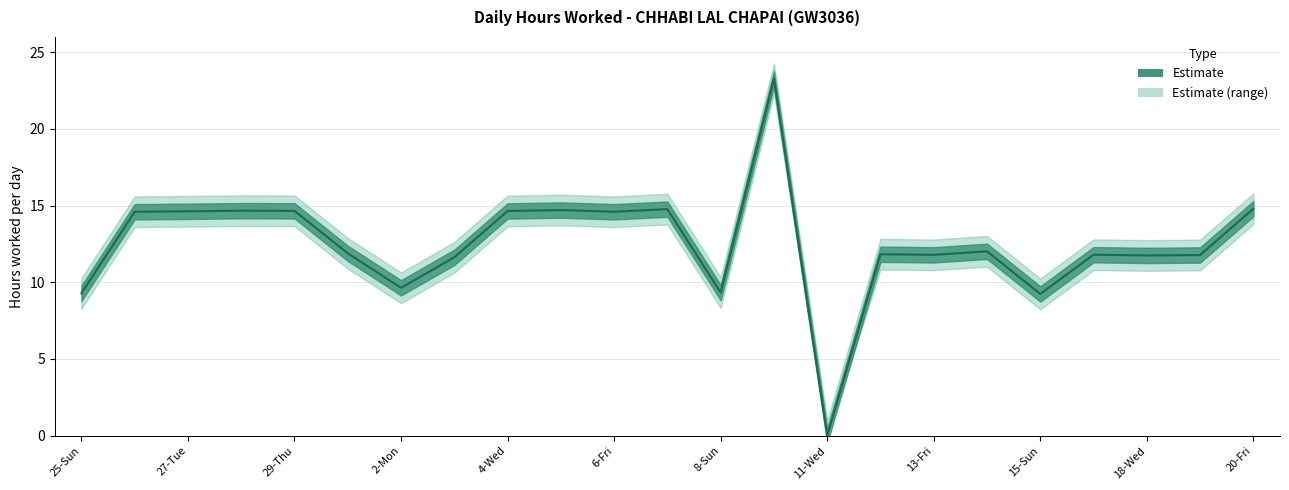

Reading left to right, what are all the values shown in this chart?

9.3	14.6	14.6	14.7	14.7	11.9	9.6	11.6	14.7	14.7	14.6	14.8	9.3	23.3	0.0	11.8	11.8	12.0	9.2	11.8	11.8	11.8	14.8